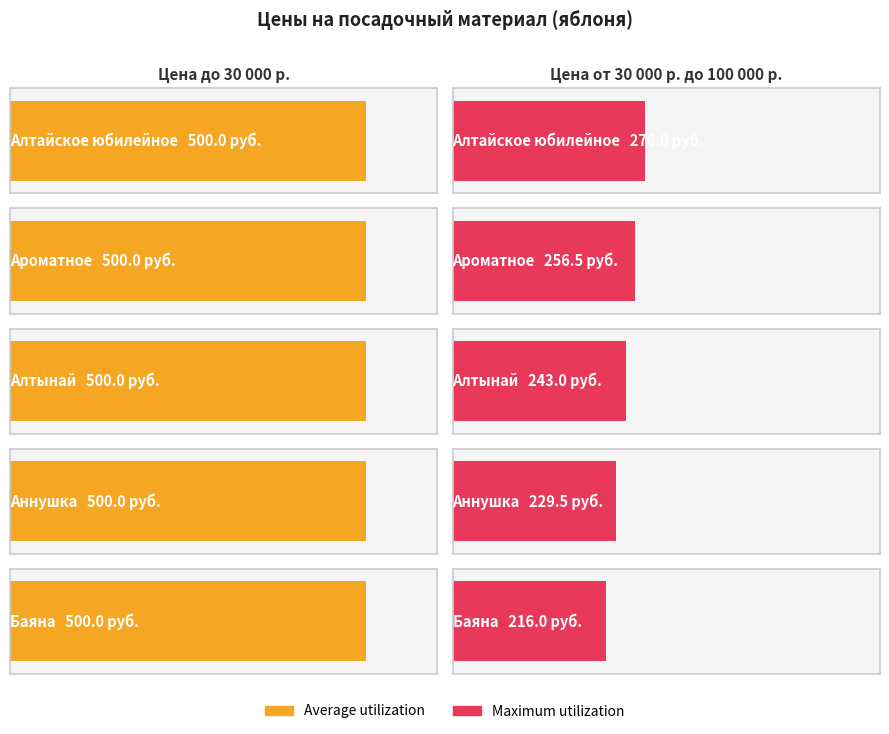

Reading left to right, what are all the values shown in this chart?

Average utilization: Алтайское юбилейное=500.0	Ароматное=500.0	Алтынай=500.0	Аннушка=500.0	Баяна=500.0
Maximum utilization: Алтайское юбилейное=270.0	Ароматное=256.5	Алтынай=243.0	Аннушка=229.5	Баяна=216.0